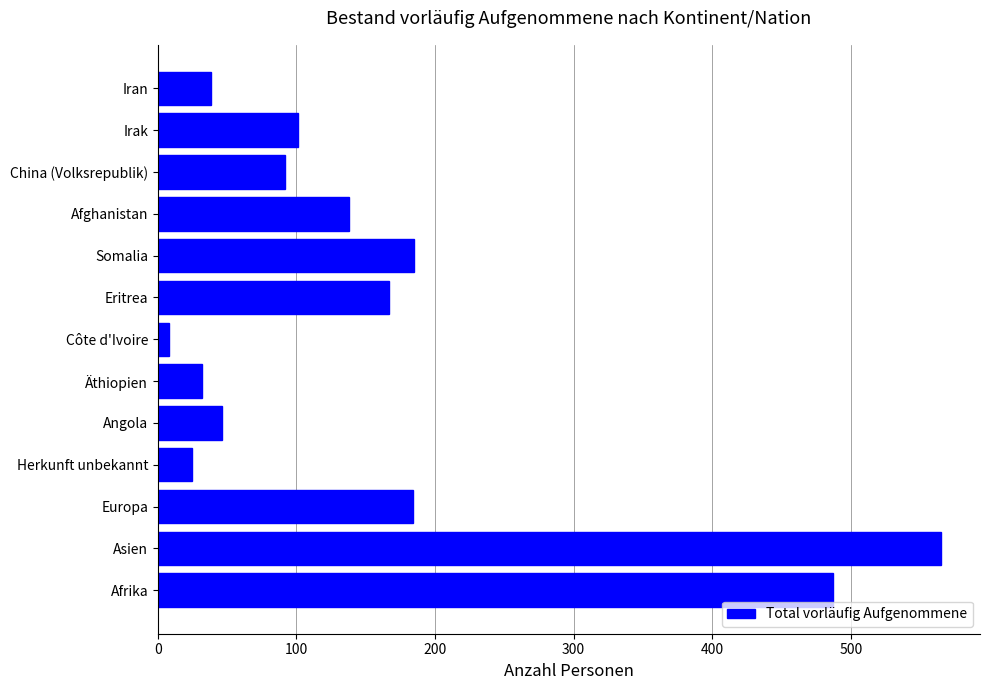

Approximately how many times larger is the value at China (Volksrepublik) compared to Angola?

2.0